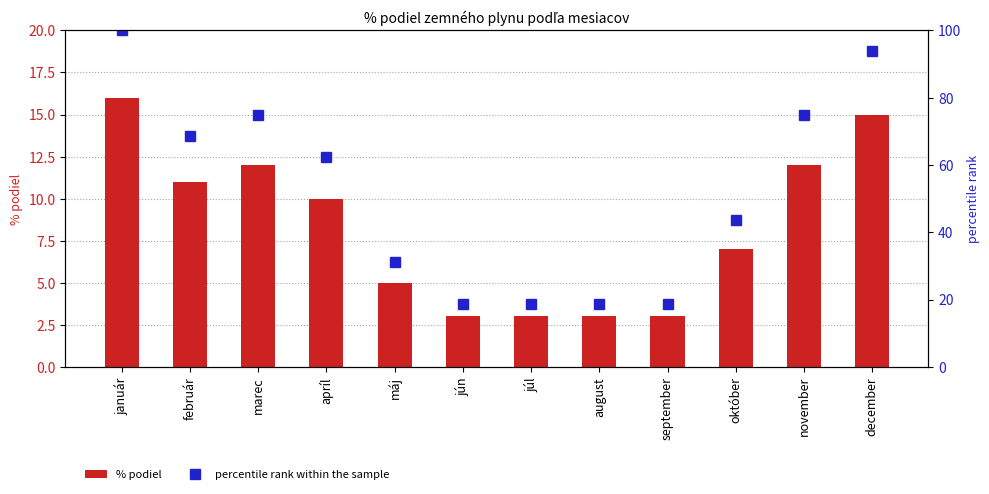

True or false: percentile rank within the sample has a value of 110.4 at marec.

False